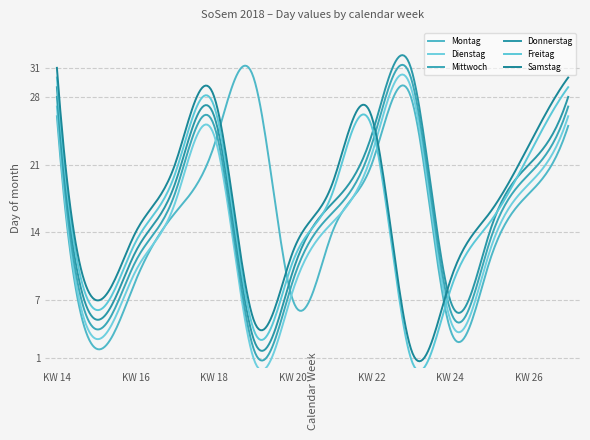

What is the maximum value shown in the chart?

32.3